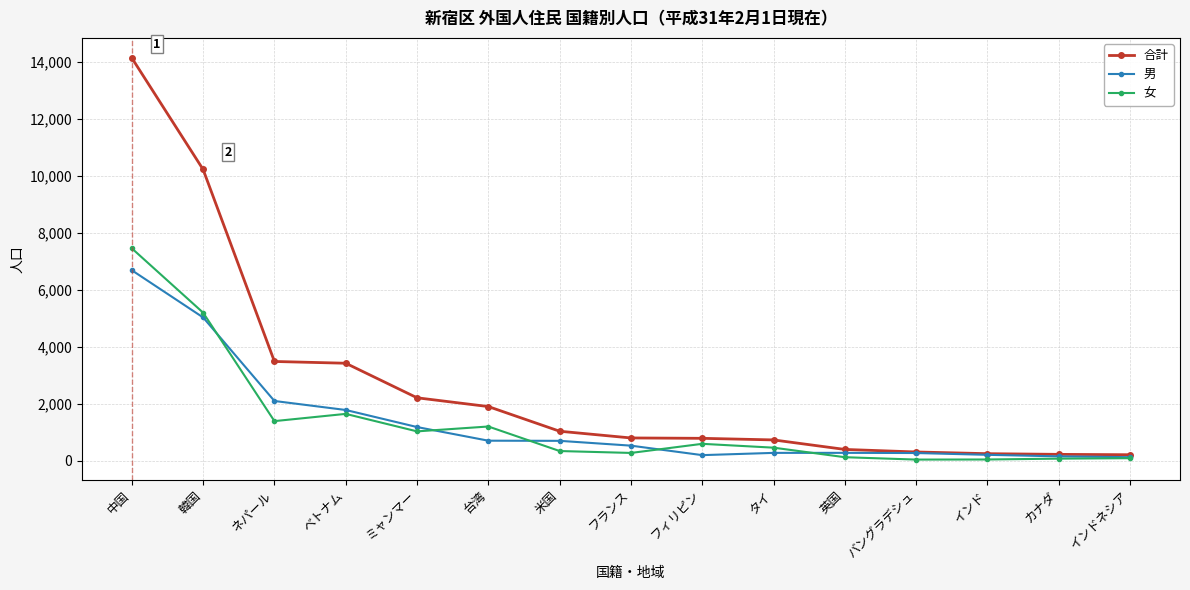

Is the value of 女 at フランス greater than the value of 男 at ネパール?

No